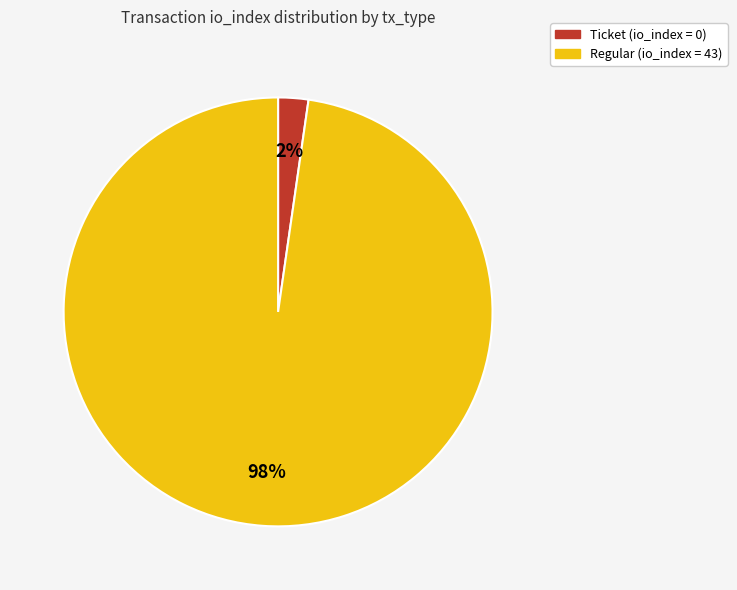

How many segments does this pie chart have?

2